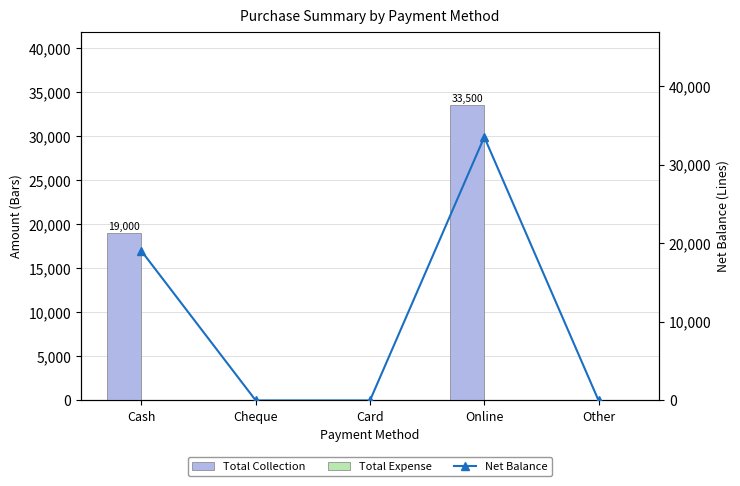

The Total Collection series shows 9855 at Cash. True or false?

False